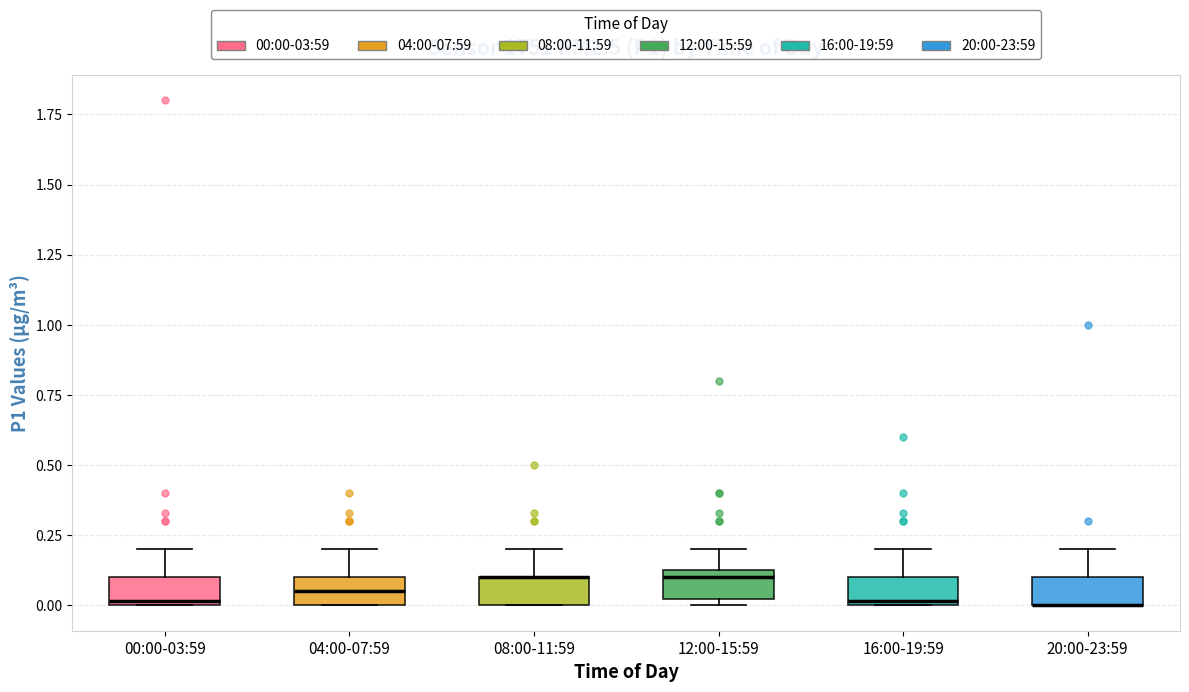

Where is the lower edge of the box for 20:00-23:59 on the y-axis? The values are not printed on the chart, so give them approximately, as read against the axis.

0.00